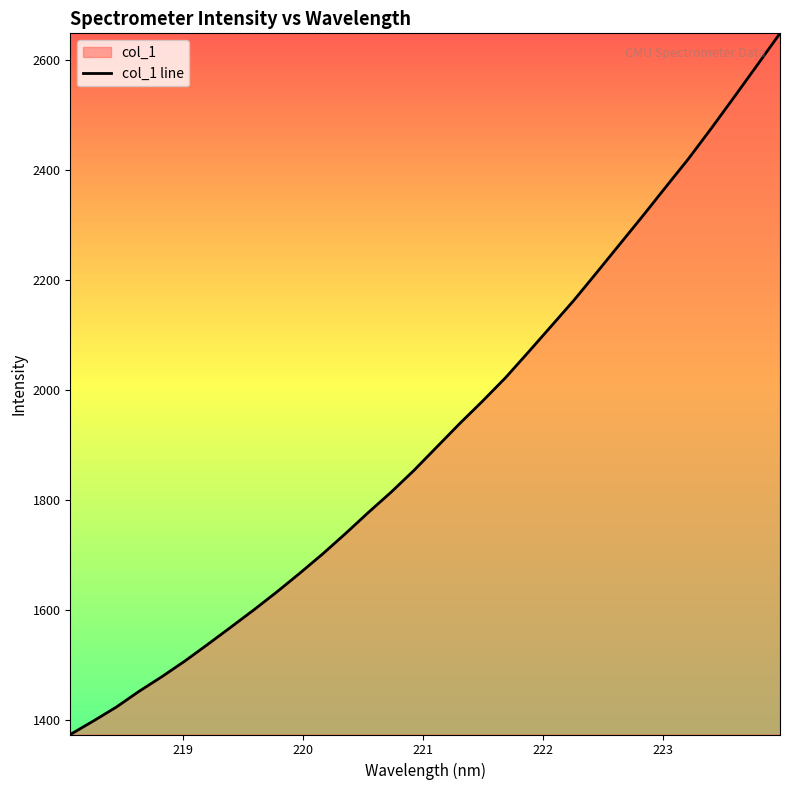

Reading right to left, transcribe all the data shown in this chart.

2649.0	2591.0	2533.4	2476.5	2421.1	2369.3	2317.0	2265.9	2214.8	2164.2	2116.8	2069.5	2022.9	1980.5	1939.6	1897.0	1854.4	1814.8	1777.6	1739.2	1702.1	1667.0	1633.1	1600.6	1569.3	1538.3	1507.9	1479.6	1452.8	1424.0	1398.7	1374.4